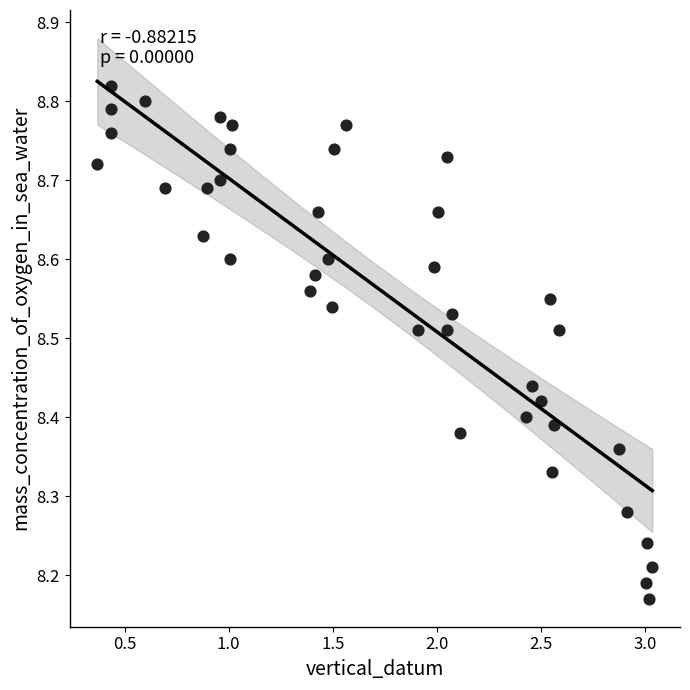

What is the range of X values (max minus min)?

2.7